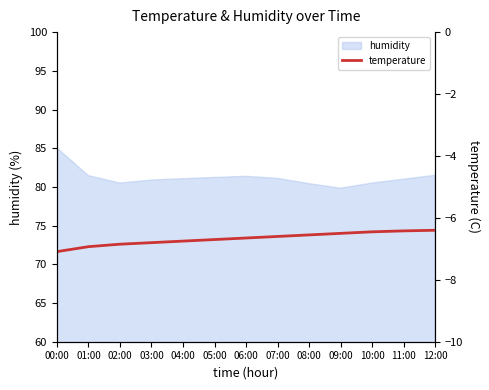

What is the smallest value displayed?

-7.1